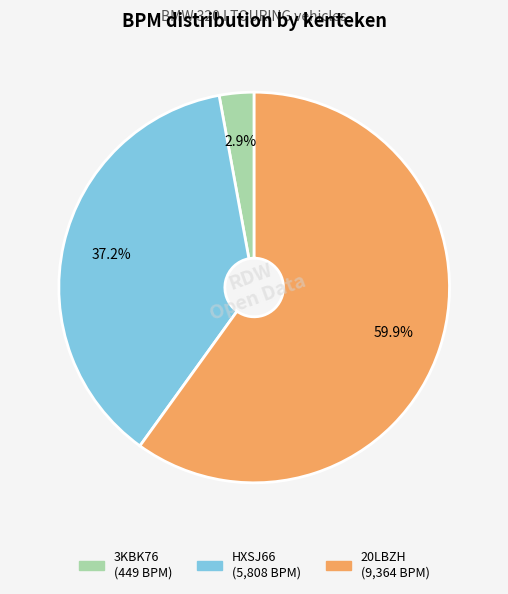

Is it true that HXSJ66 is 28% of the pie?

False